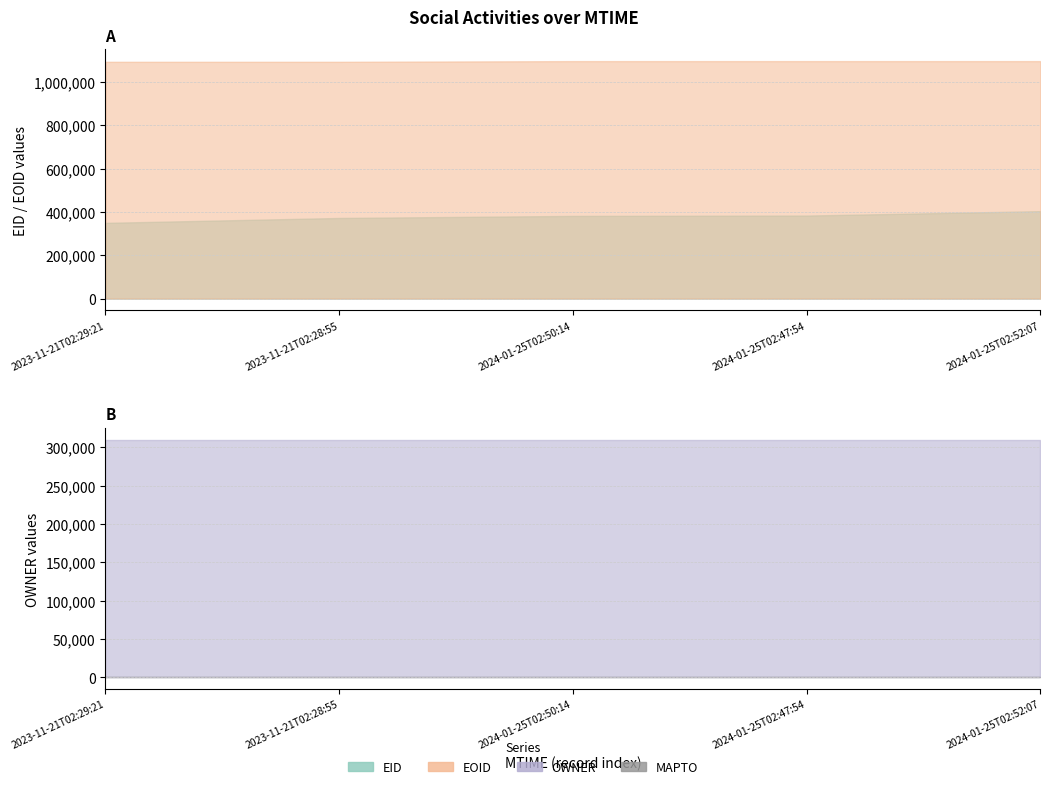

What is the average value of the EOID series?

1096116